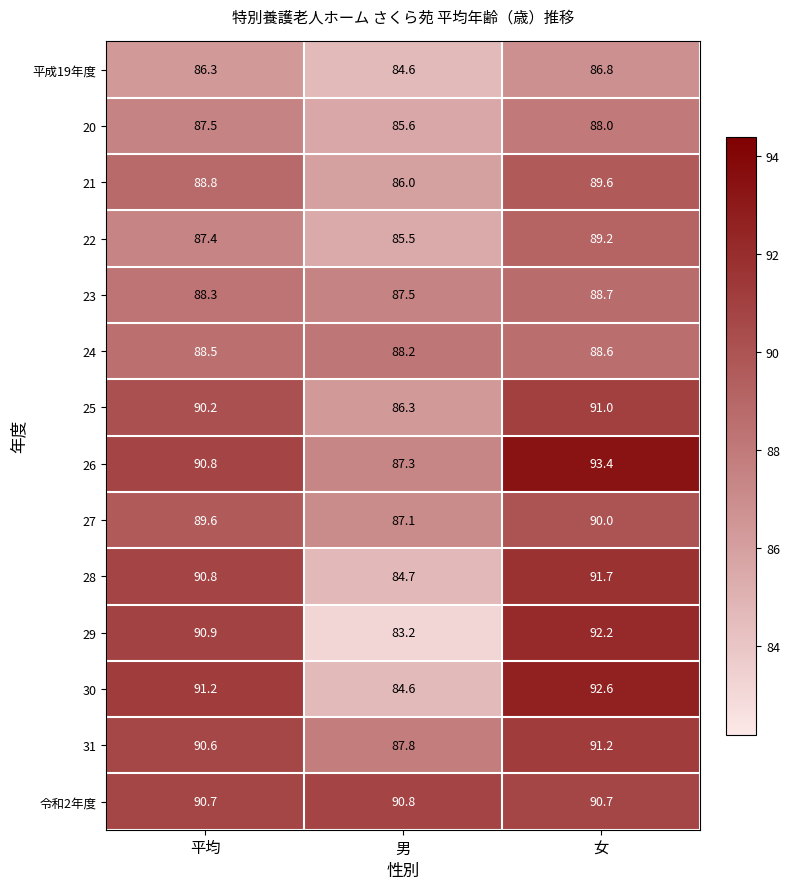

Which category has the lowest value in the 31 series?

男